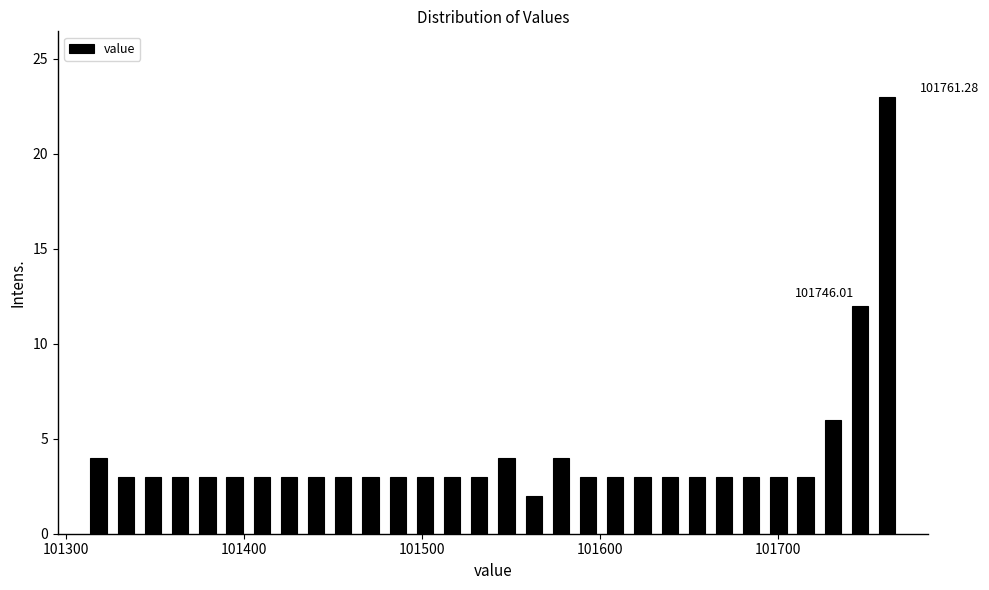

Around what value on the x-axis is the tallest bar? Give the approximate position of its centre, as read against the axis.

101760